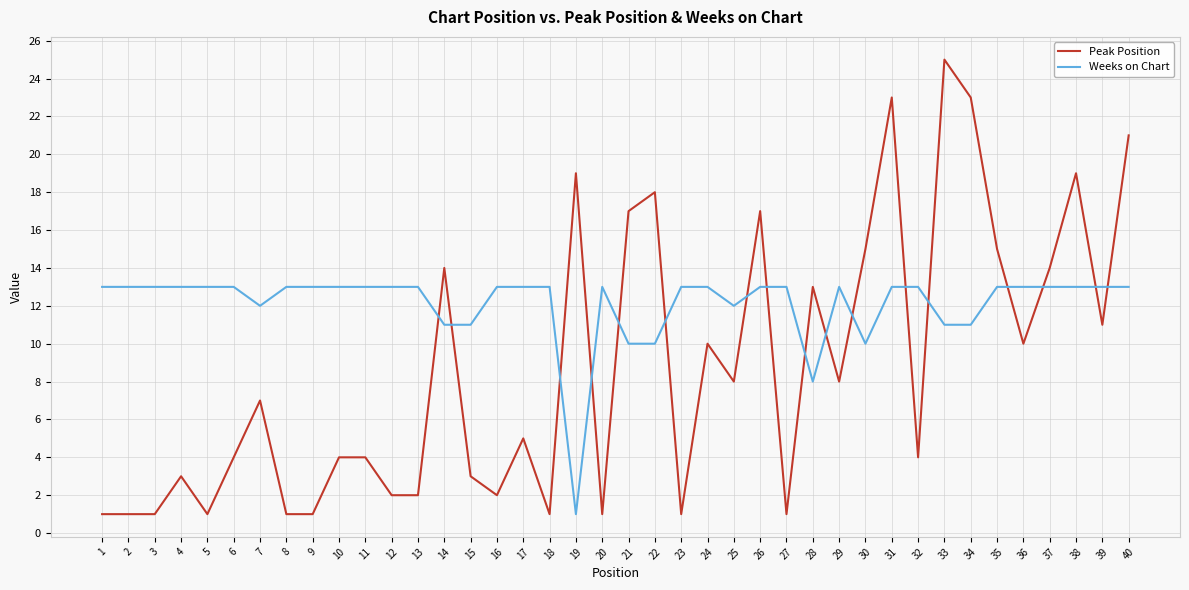

Rank the series at 2 from highest to lowest value.

Weeks on Chart, Peak Position